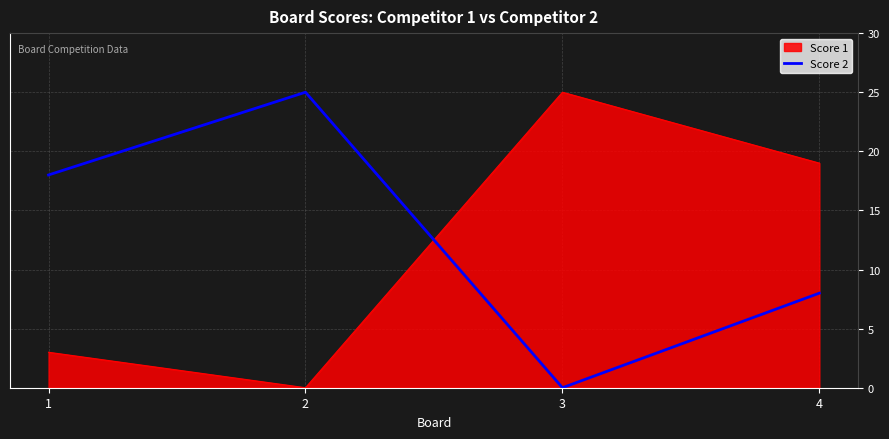

Where is Score 1 nearest to the value 12?

4